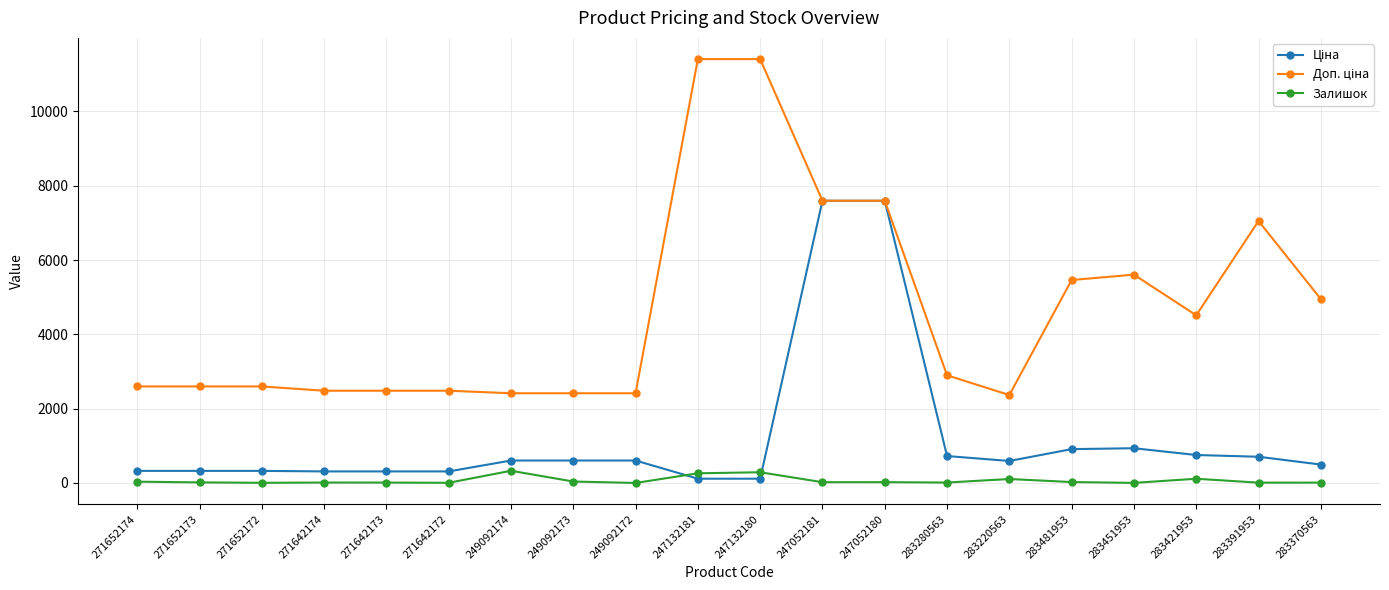

What is the average value of the Залишок series?

65.3